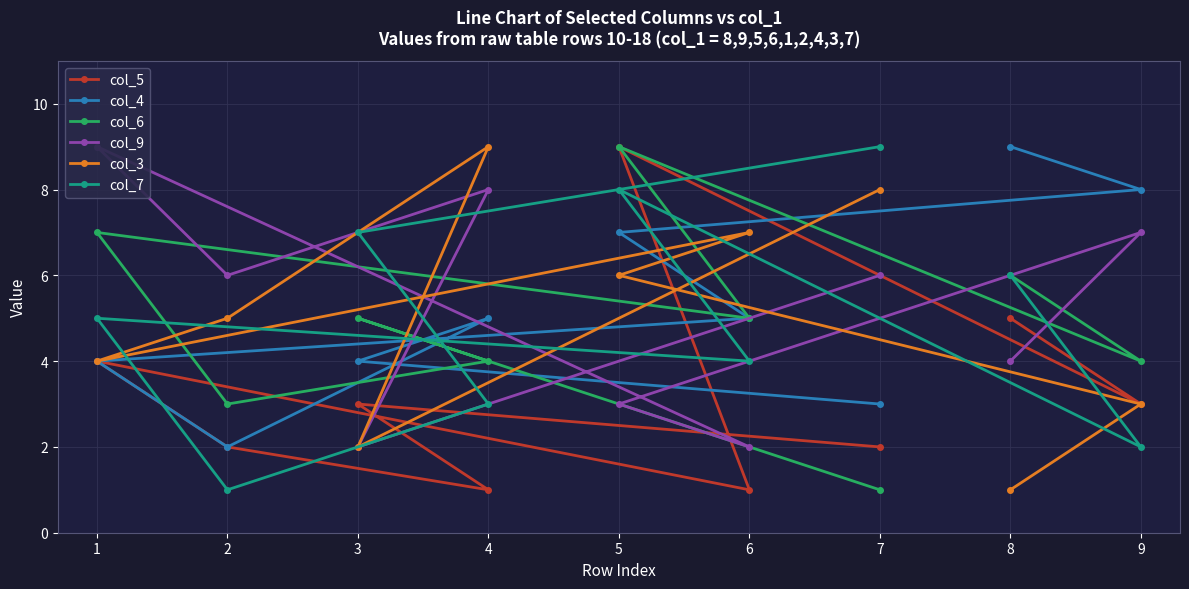

What is the minimum value shown in the chart?

1